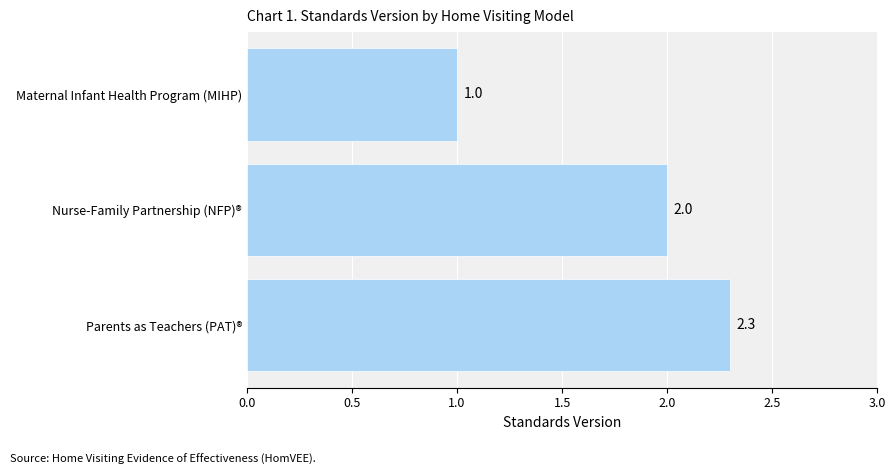

What is the average value?

1.8